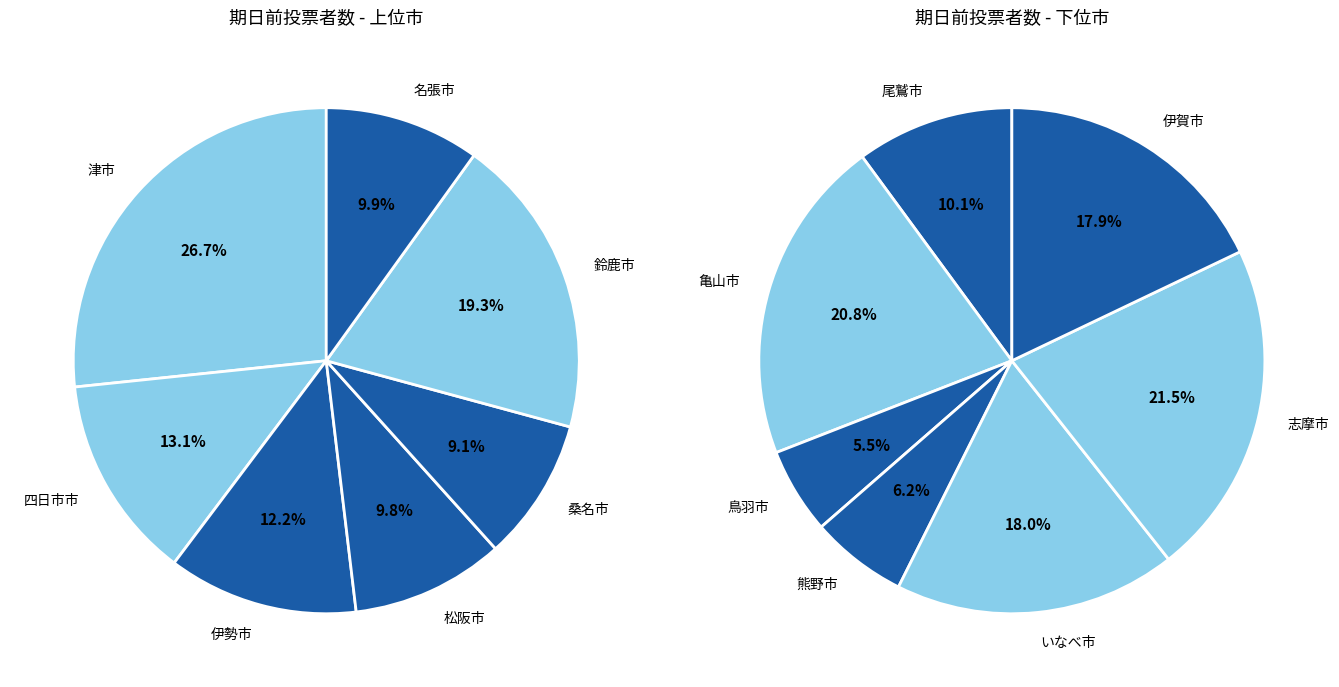

Count the number of slices in the pie.

14